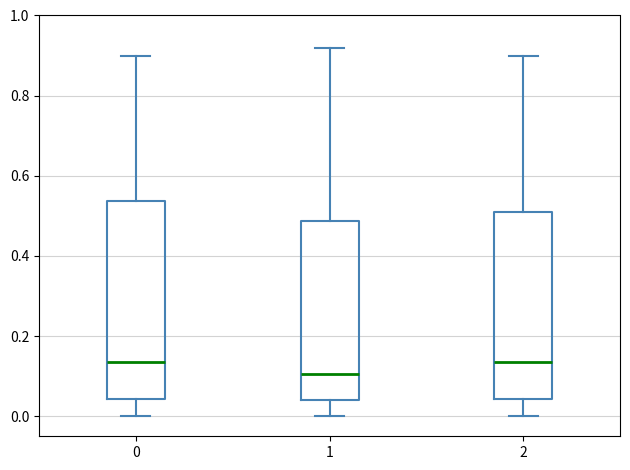

Reading left to right, read every box against the y-axis: the position of its median line, the range the box covers, and the ends of its whiskers. The values are not printed on the chart, so give them approximately, as read against the axis.

0: median 0.14, box 0.04 to 0.54, whiskers 0.00 to 0.90
1: median 0.10, box 0.04 to 0.48, whiskers 0.00 to 0.92
2: median 0.14, box 0.04 to 0.52, whiskers 0.00 to 0.90